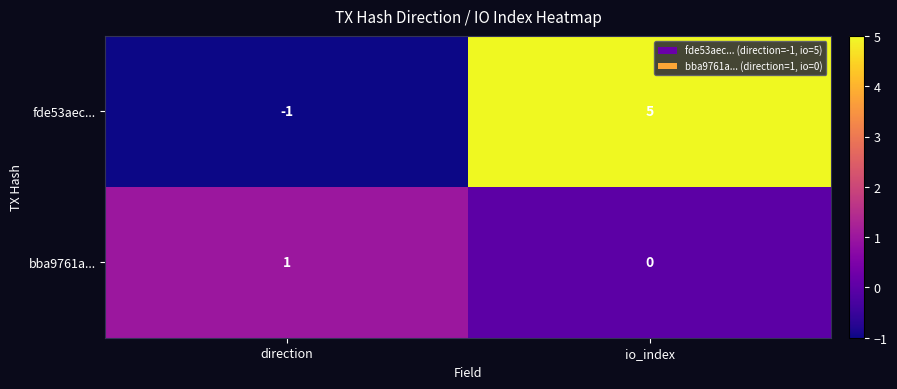

What is the sum of the fde53aec... values at io_index and direction?

4